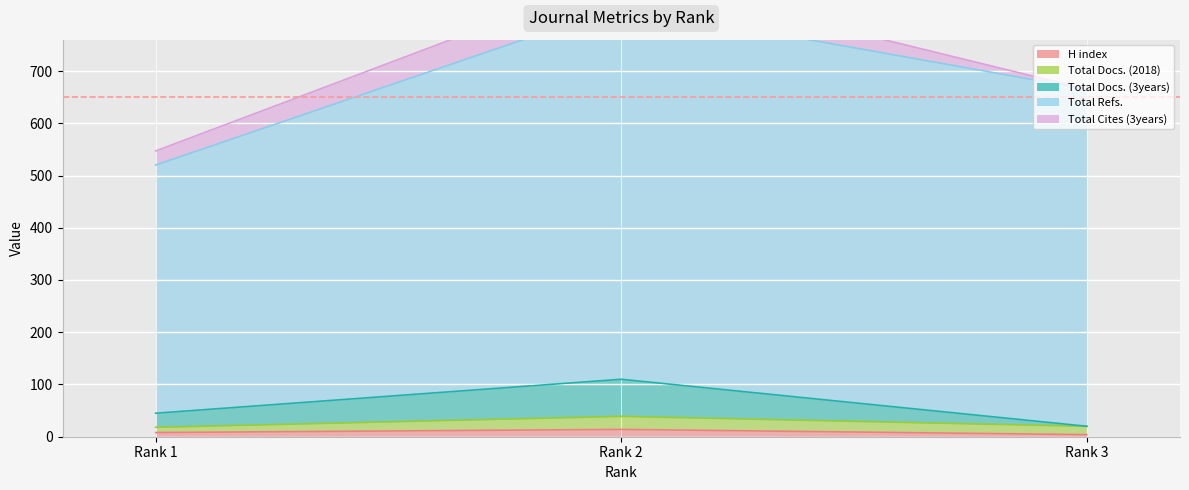

True or false: Total Docs. (3years) has a value of 20 at Rank 3.

True